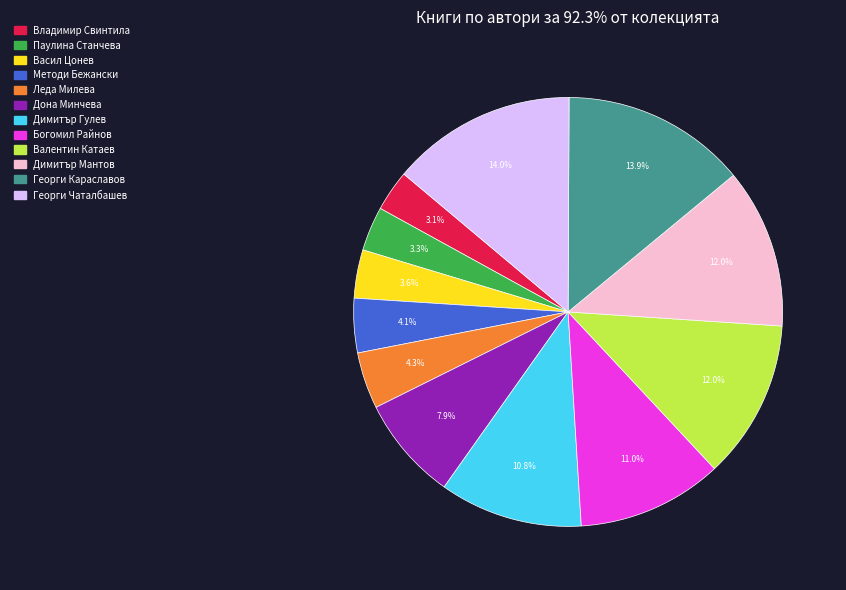

Does any single category account for the majority?

No